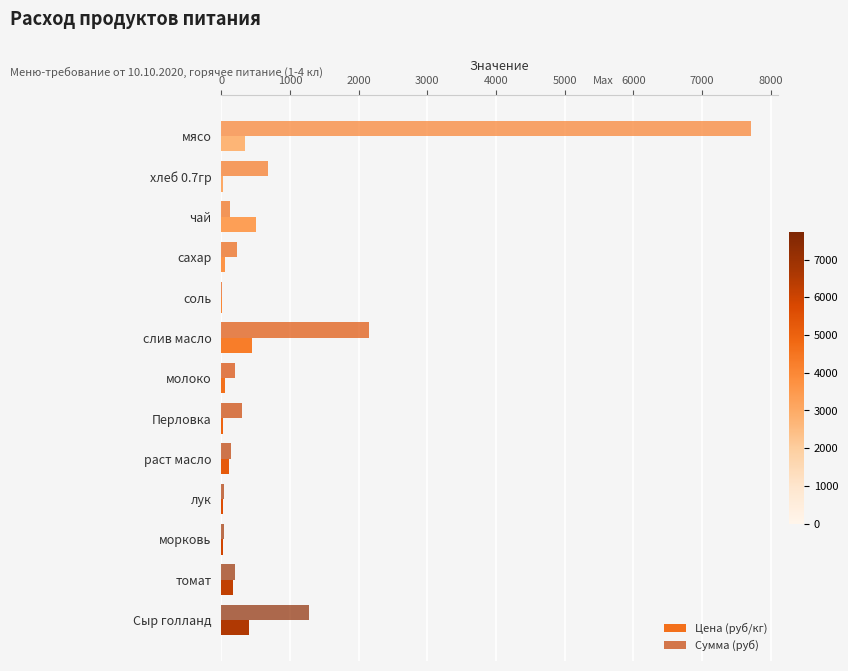

How many data points does each series have?

13